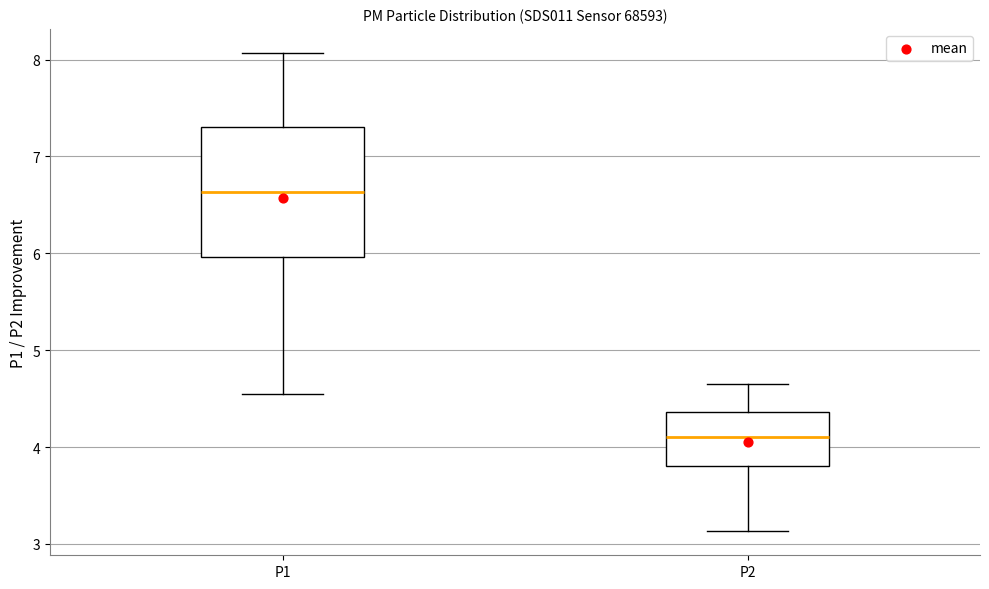

Where does the median line of the box for P2 sit on the y-axis? The values are not printed on the chart, so give them approximately, as read against the axis.

4.1